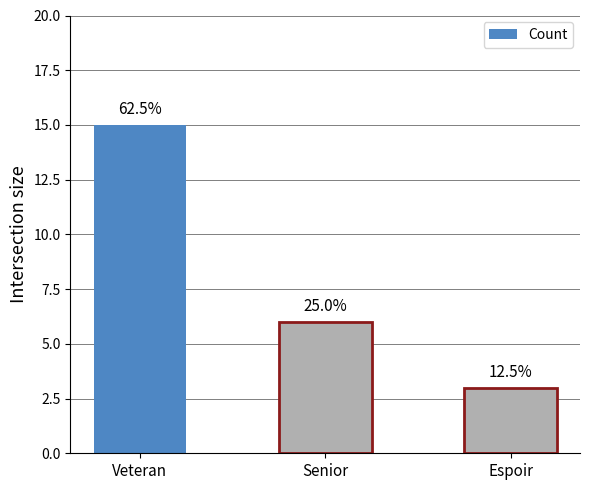

Reading right to left, what are all the values shown in this chart?

3	6	15